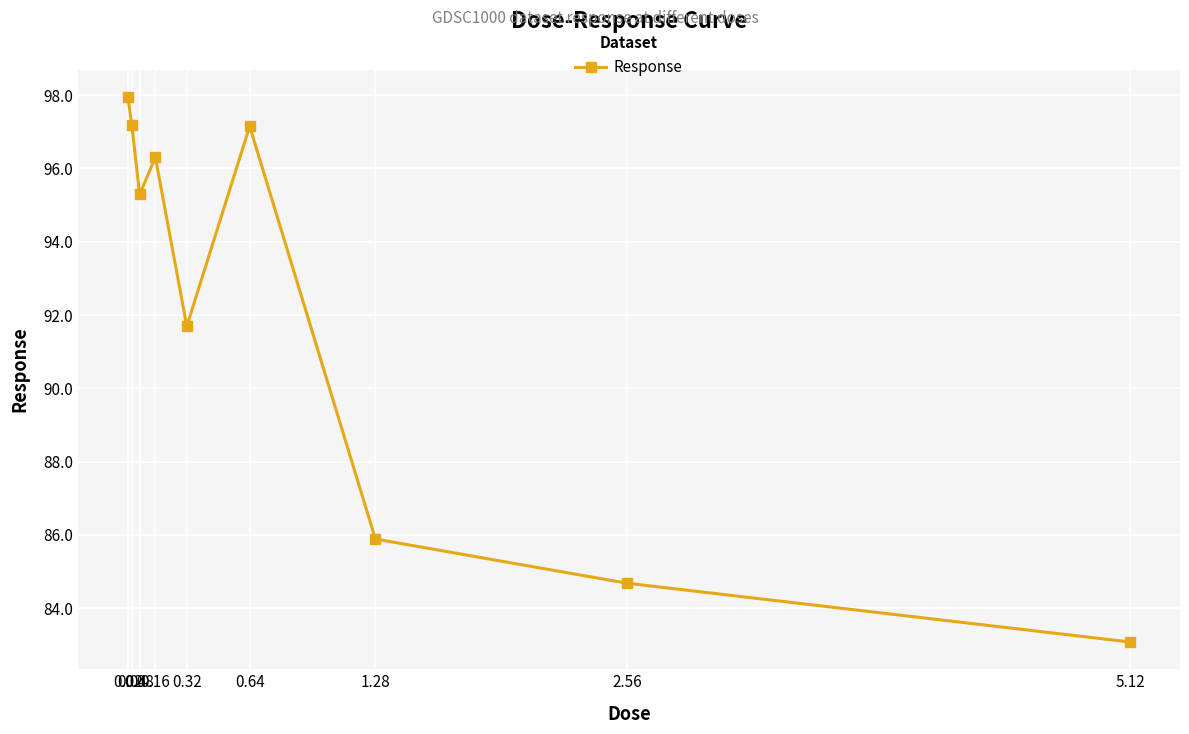

How many values are below 95?

4